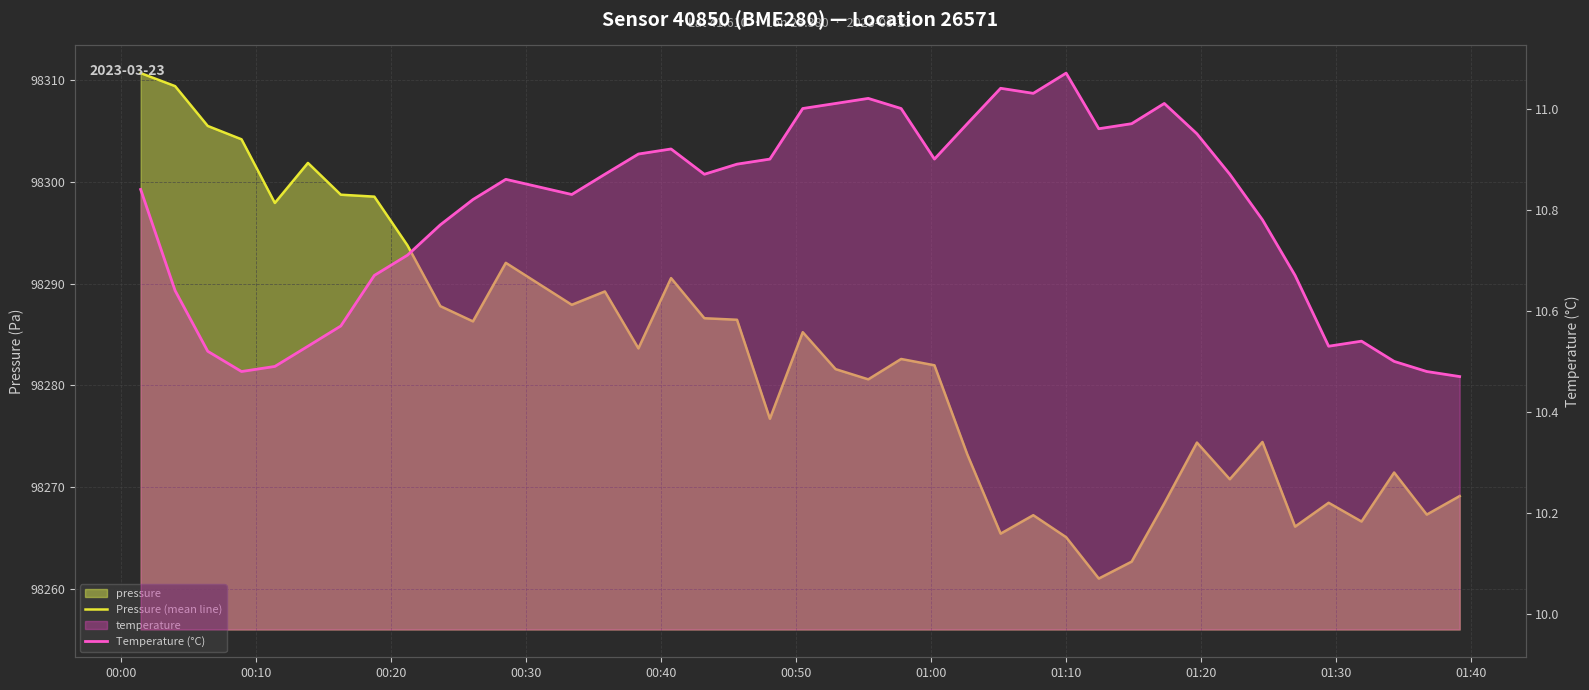

What is the value of the Temperature (°C) point at the 27th from the left?

11.0